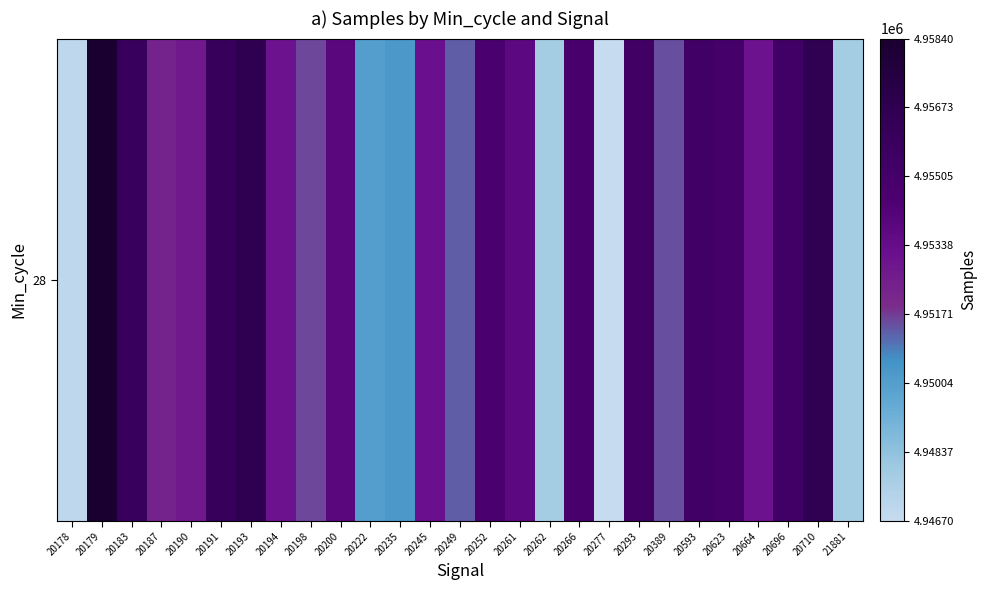

What is the difference between the maximum and minimum values?

11700